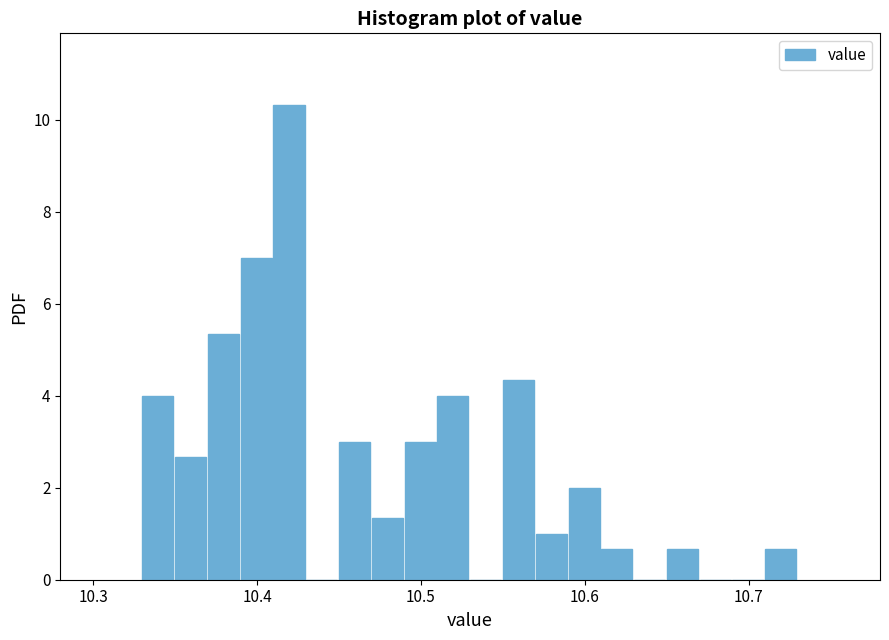

Around what value on the x-axis is the tallest bar? Give the approximate position of its centre, as read against the axis.

10.42